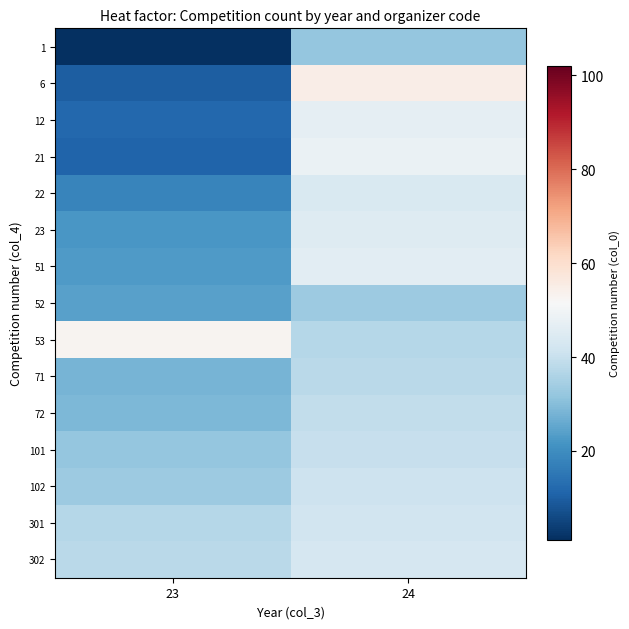

Reading left to right, what are all the values shown in this chart?

1: 23=1	24=32
6: 23=10	24=55
12: 23=12	24=47
21: 23=11	24=48
22: 23=18	24=44
23: 23=22	24=45
51: 23=23	24=46
52: 23=24	24=33
53: 23=53	24=37
71: 23=28	24=38
72: 23=29	24=39
101: 23=32	24=40
102: 23=33	24=41
301: 23=37	24=42
302: 23=38	24=43